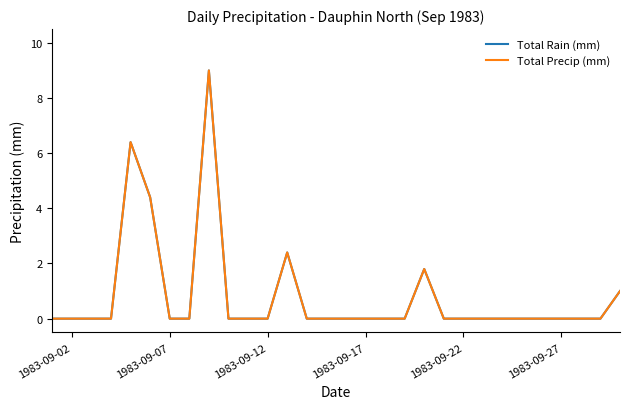

True or false: Total Precip (mm) and Total Rain (mm) cross at least once.

False